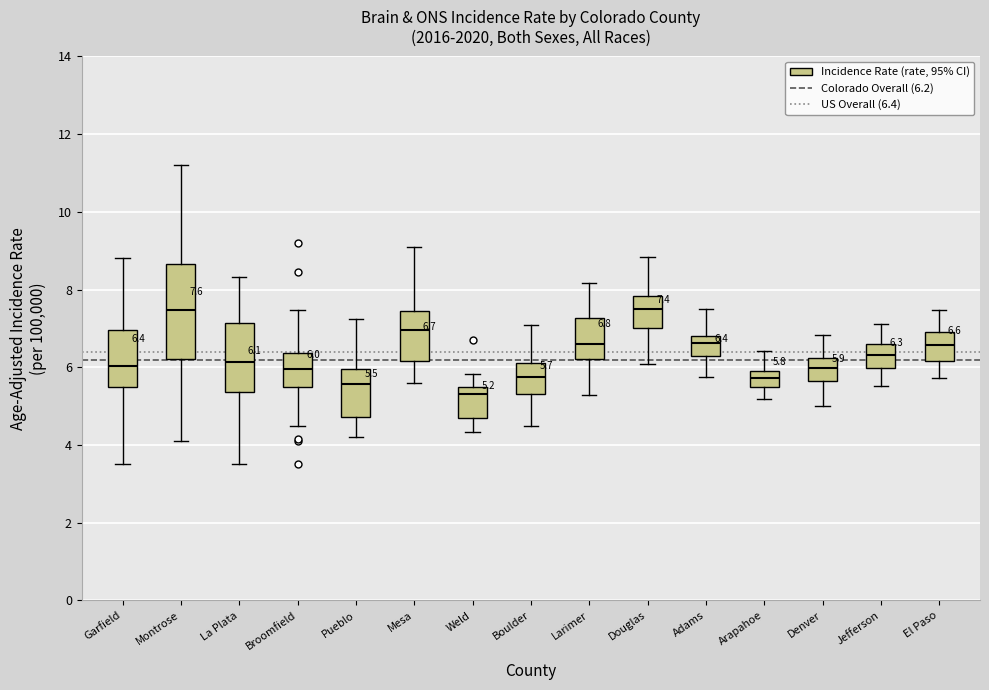

Which box has the lowest median line?

Weld